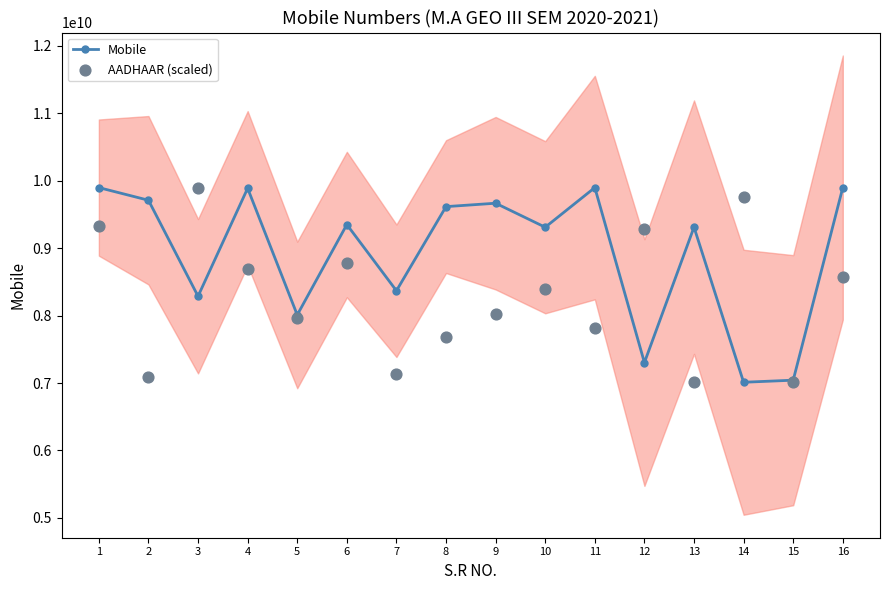

At how many categories does at least one series exceed 7584082554?

15